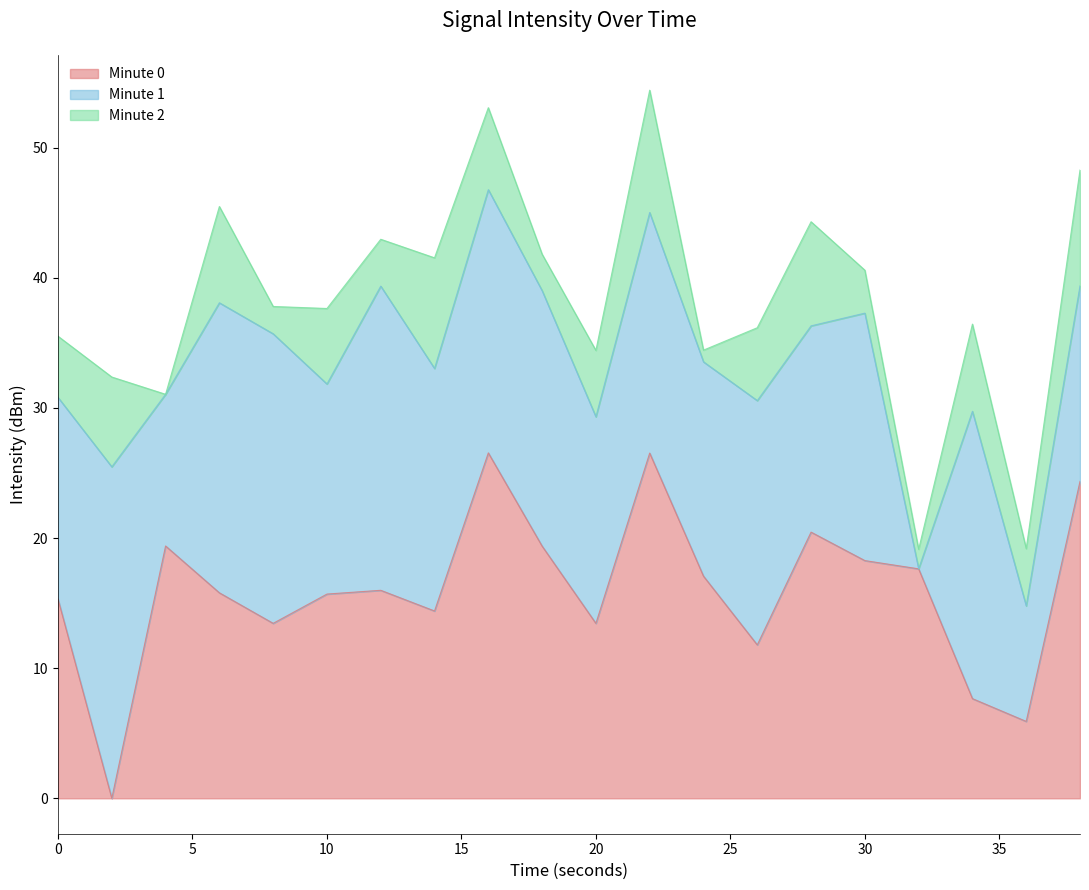

How many interior local peaks (higher than both neighbors) does the data have?

5